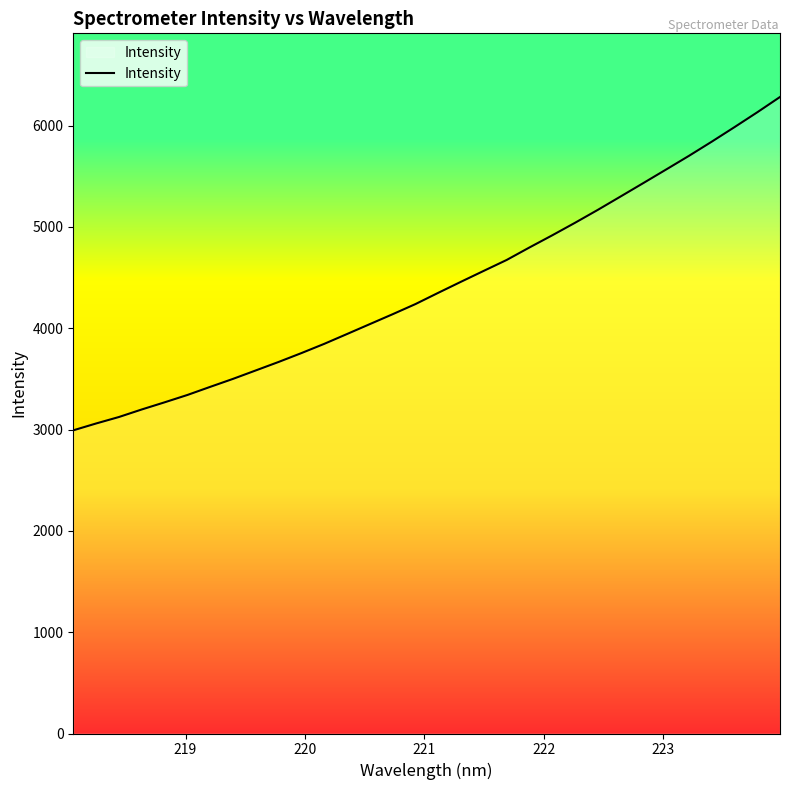

What is the difference between the maximum and minimum values?

3289.9